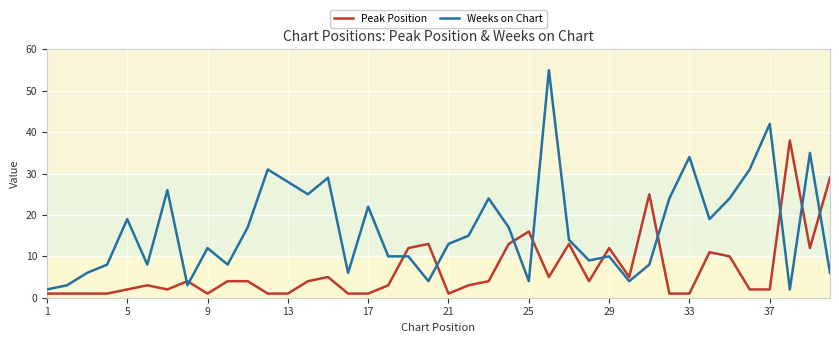

What is the difference between the maximum and minimum values in the Peak Position series?

37